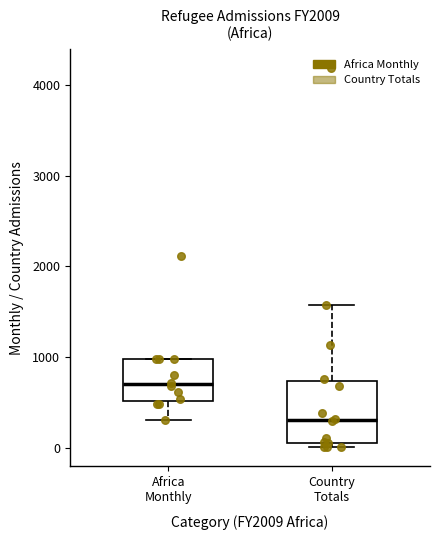

Where is the upper edge of the box for Africa Monthly on the y-axis? The values are not printed on the chart, so give them approximately, as read against the axis.

1000